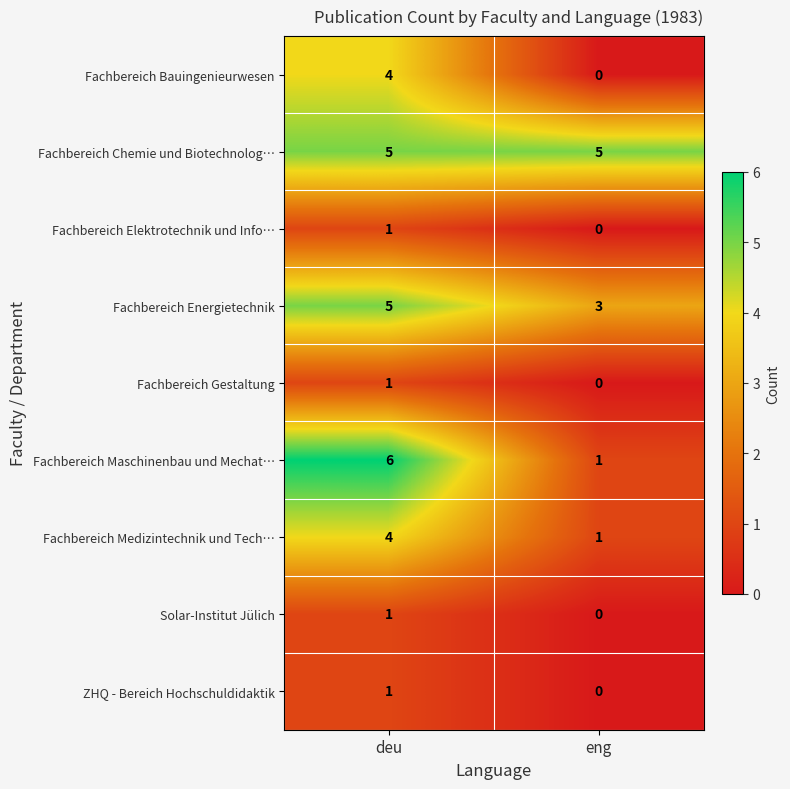

List the labels in order of Fachbereich Maschinenbau und Mechat… value, largest first.

deu, eng